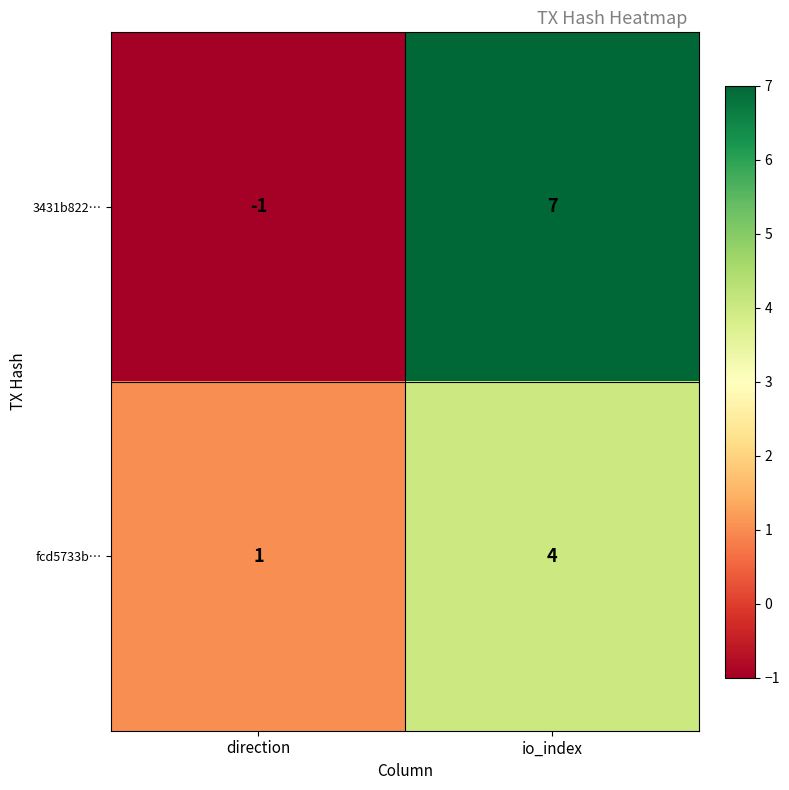

At direction, list the series in order from largest to smallest.

fcd5733b…, 3431b822…